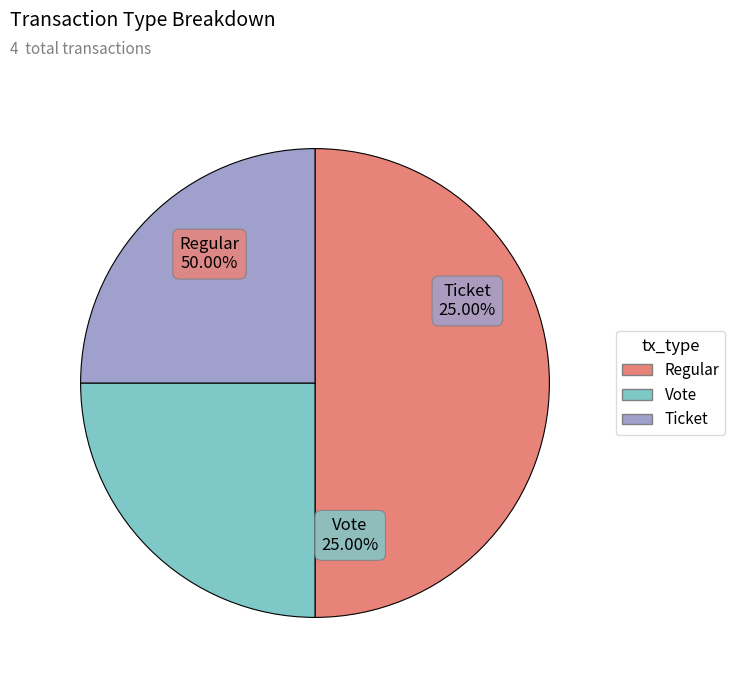

Is Ticket the majority of the pie?

No